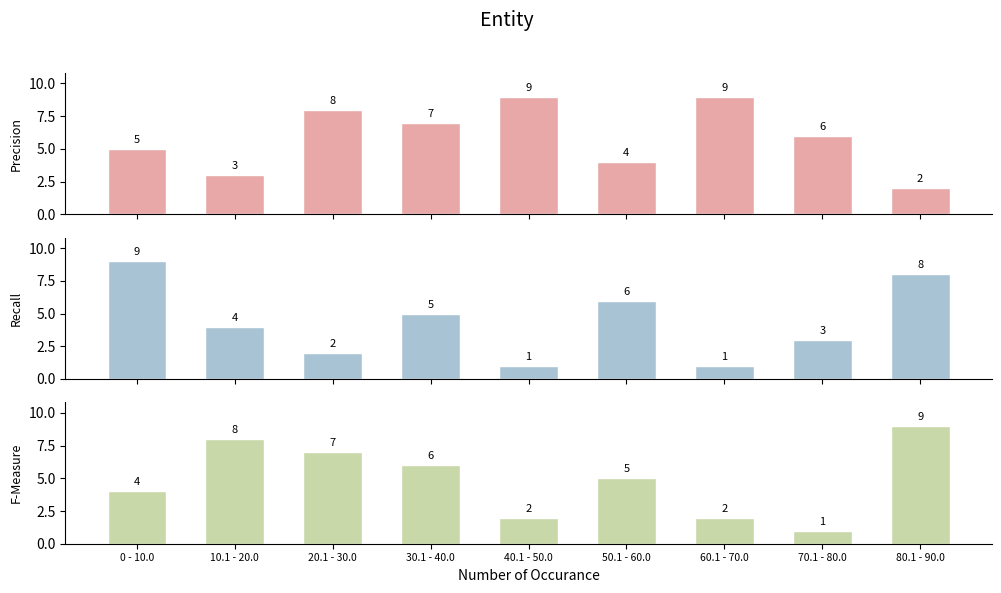

What position from the right is 10.1 - 20.0?

8